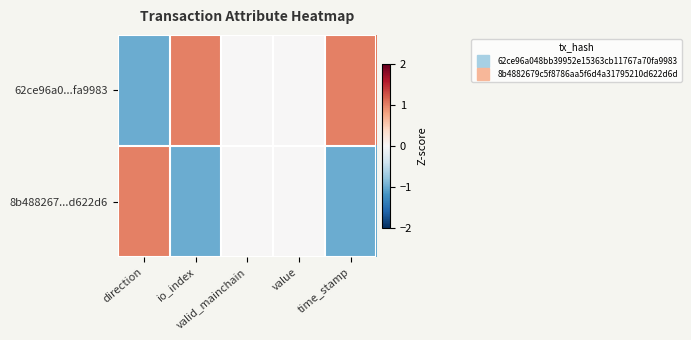

Reading left to right, list all the values displayed in this chart.

62ce96a0...fa9983: direction=-1	io_index=1	valid_mainchain=0	value=0	time_stamp=1
8b488267...d622d6: direction=1	io_index=-1	valid_mainchain=0	value=0	time_stamp=-1